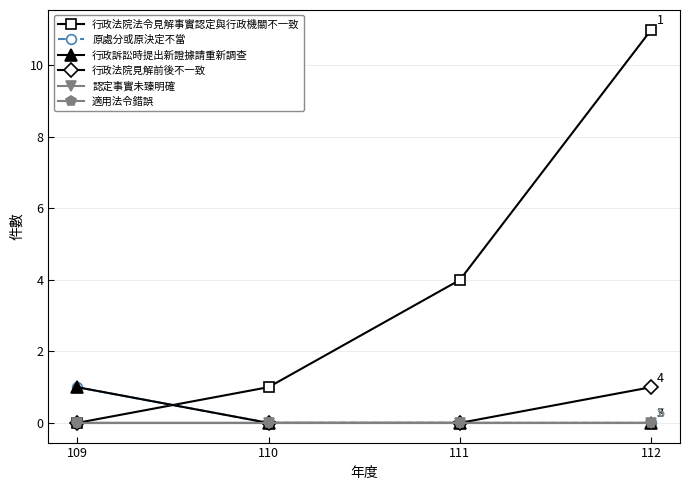

At which label does 行政法院法令見解事實認定與行政機關不一致 first exceed 4?

112